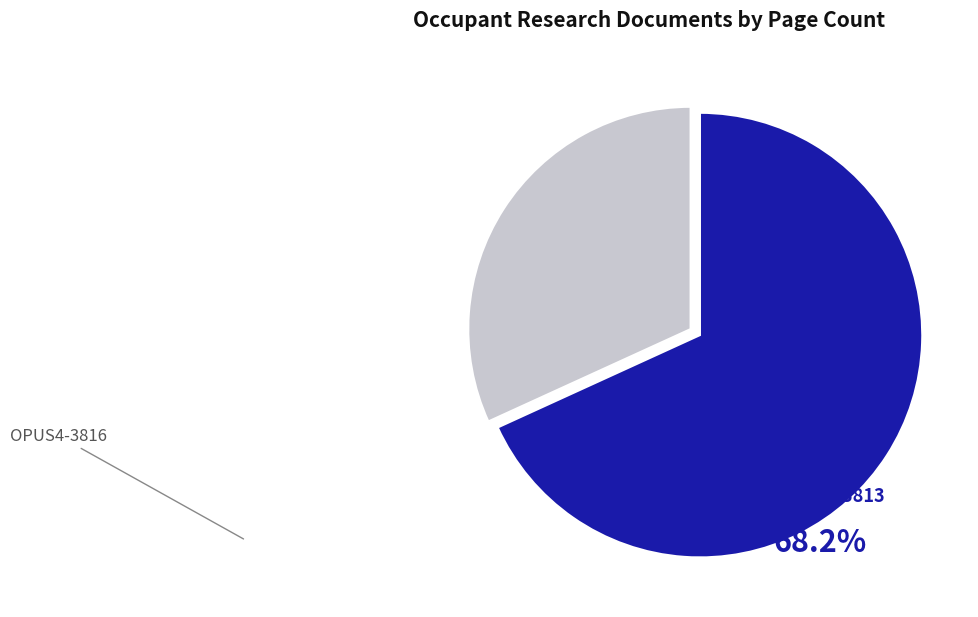

Which slice represents more than half of the pie?

OPUS4-3813